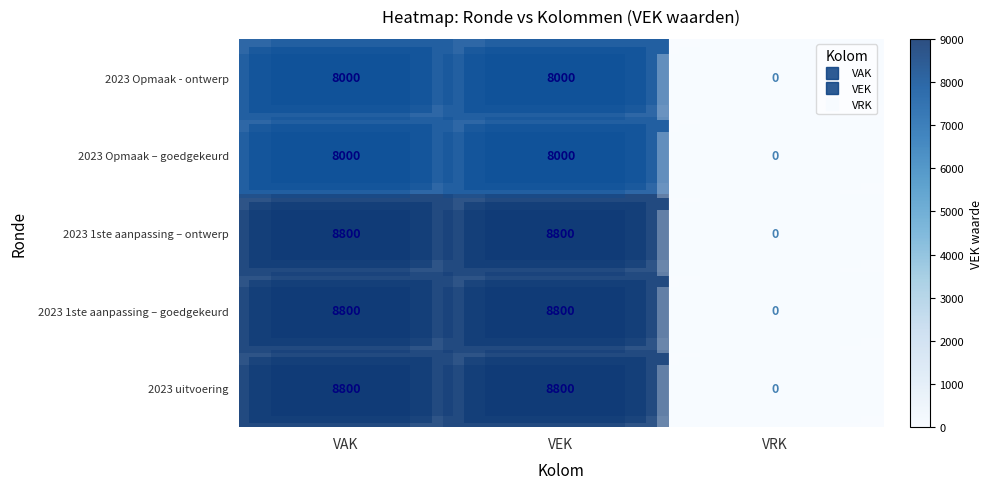

What is the maximum value for 2023 uitvoering?

8800